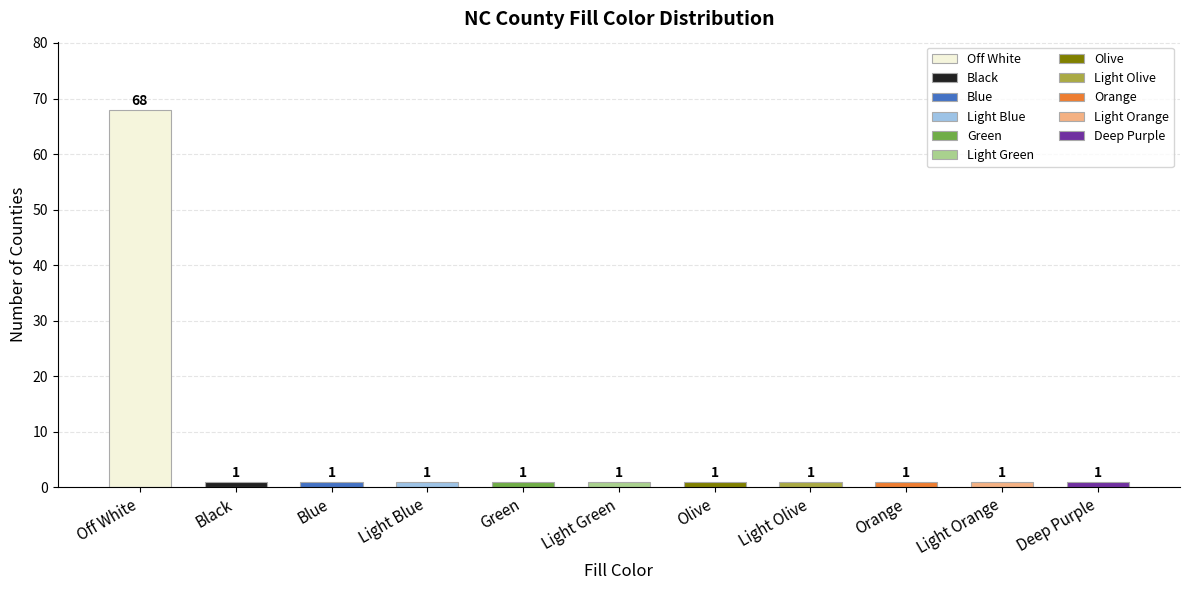

The chart shows a value of 1 at Green. True or false?

False